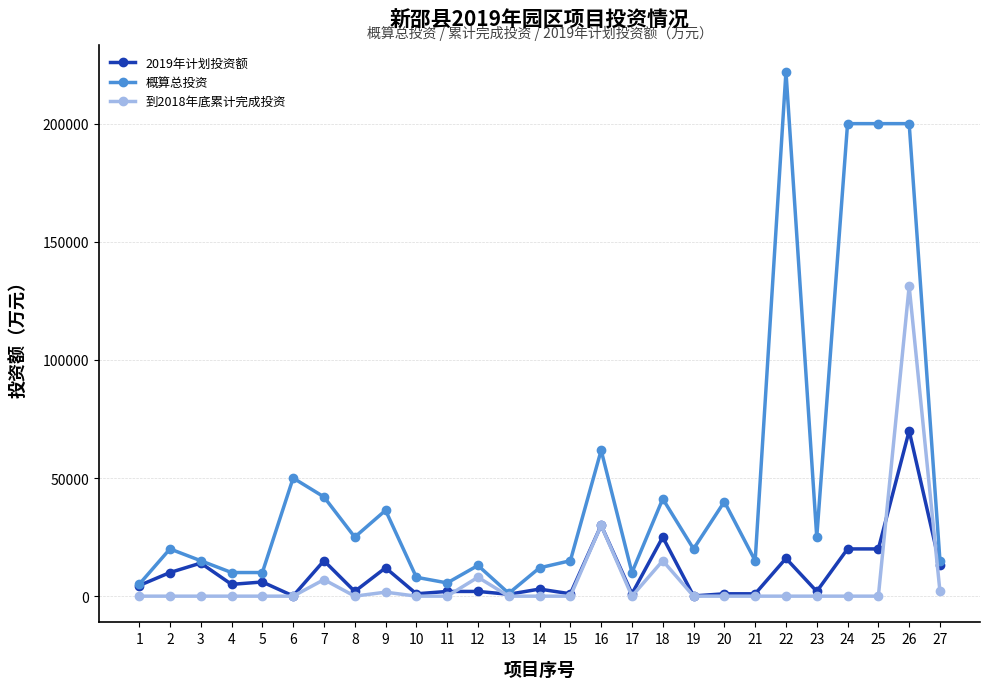

What is the highest value of the 概算总投资 series?

222000